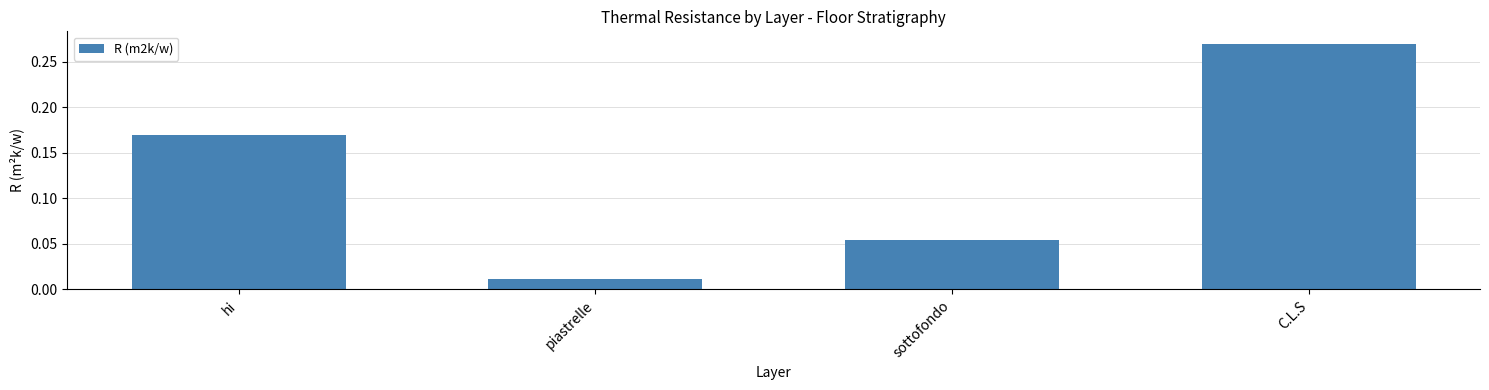

How many categories are shown in the chart?

4